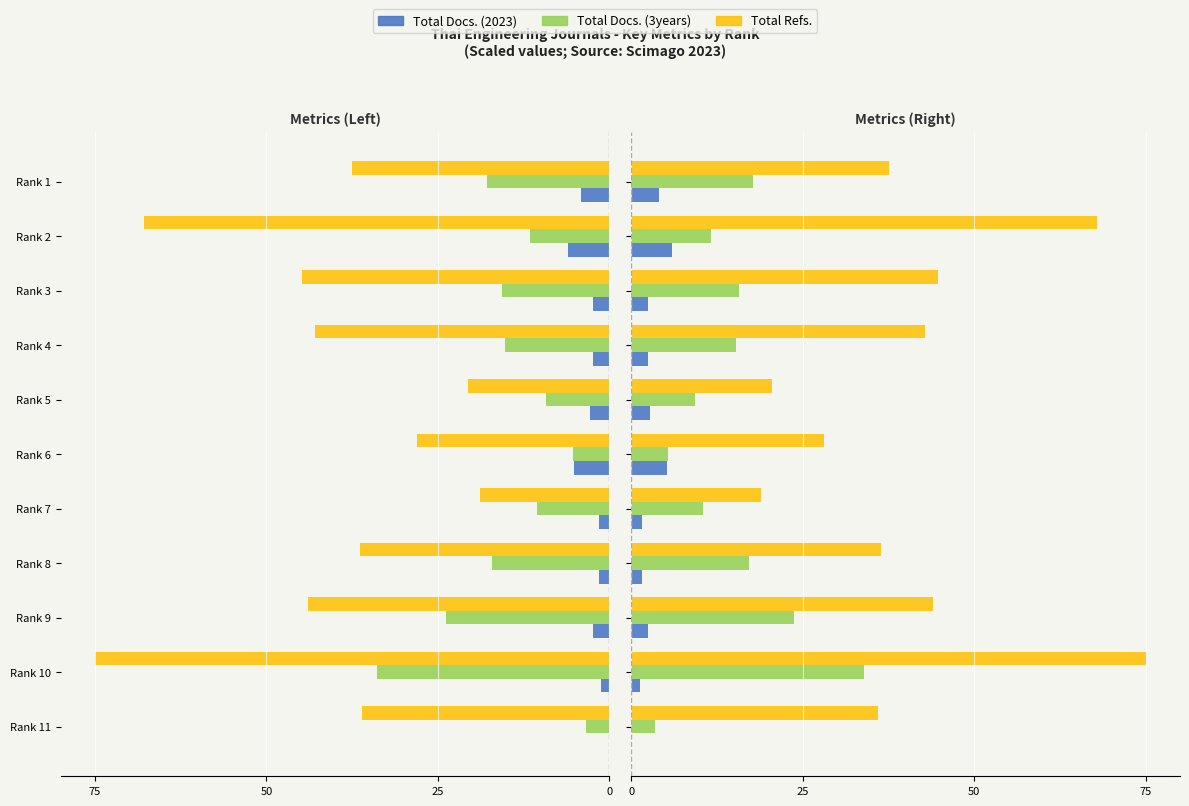

How many categories are shown in the chart?

11